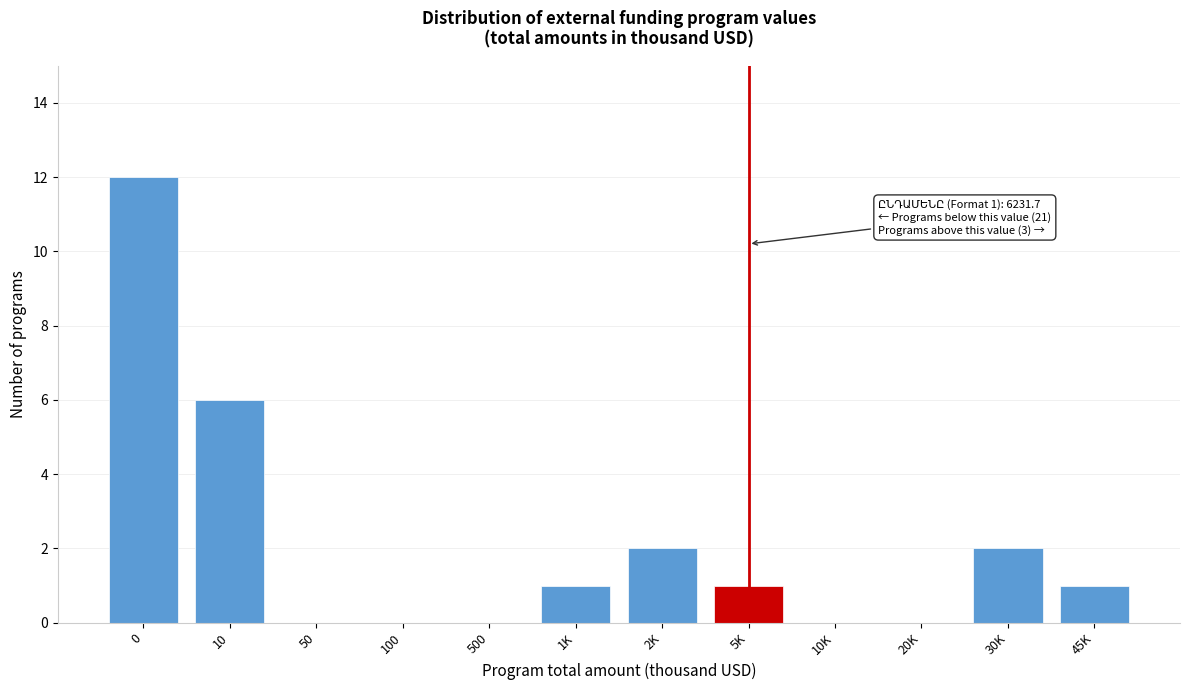

Reading left to right, extract all data points from this chart.

0=12	10=6	50=0	100=0	500=0	1K=1	2K=2	5K=1	10K=0	20K=0	30K=2	45K=1